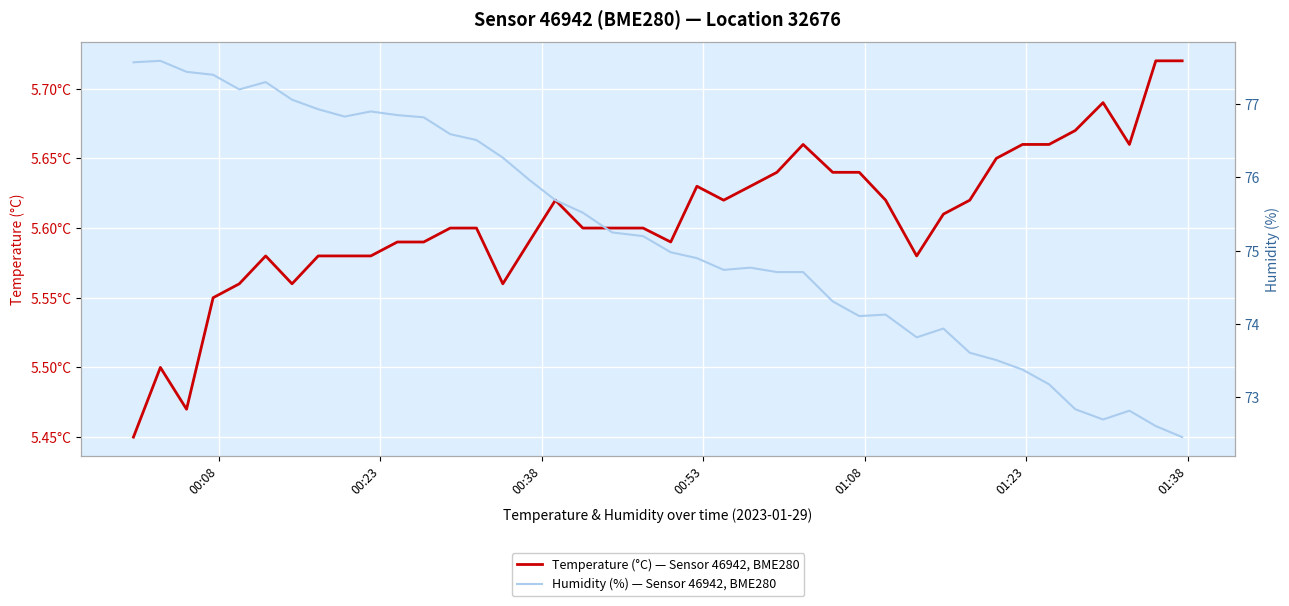

True or false: Temperature (°C) — Sensor 46942, BME280 and Humidity (%) — Sensor 46942, BME280 intersect in this chart.

False